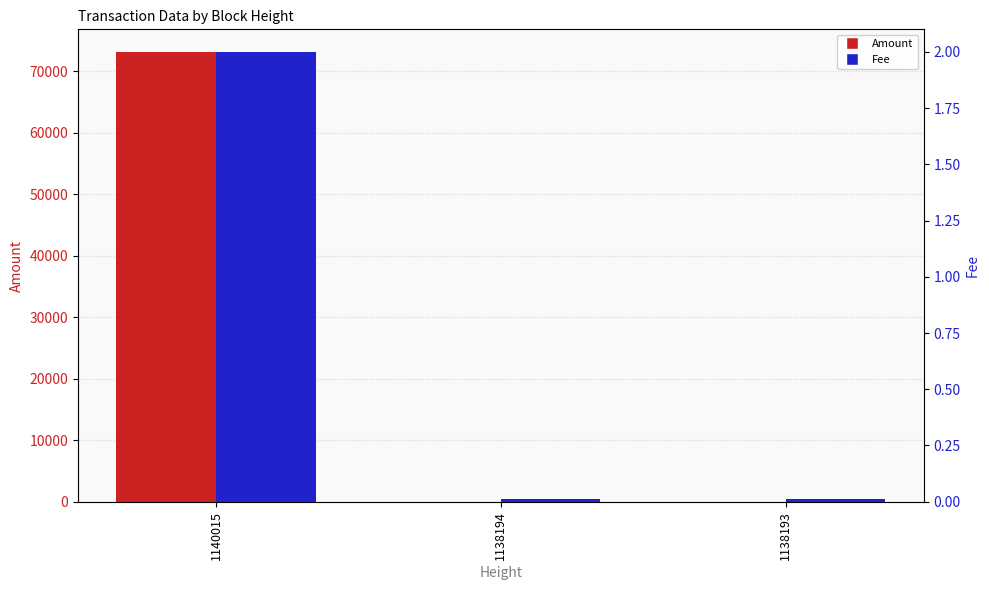

Is it true that Fee equals 1.0 at 1140015?

False